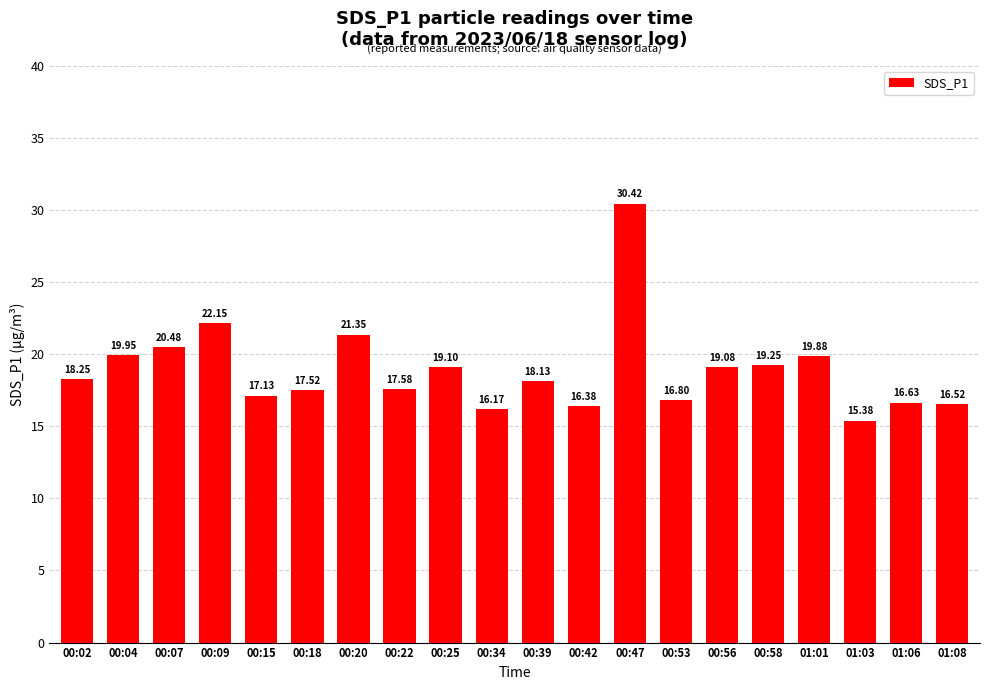

Does the chart contain stacked bars?

No